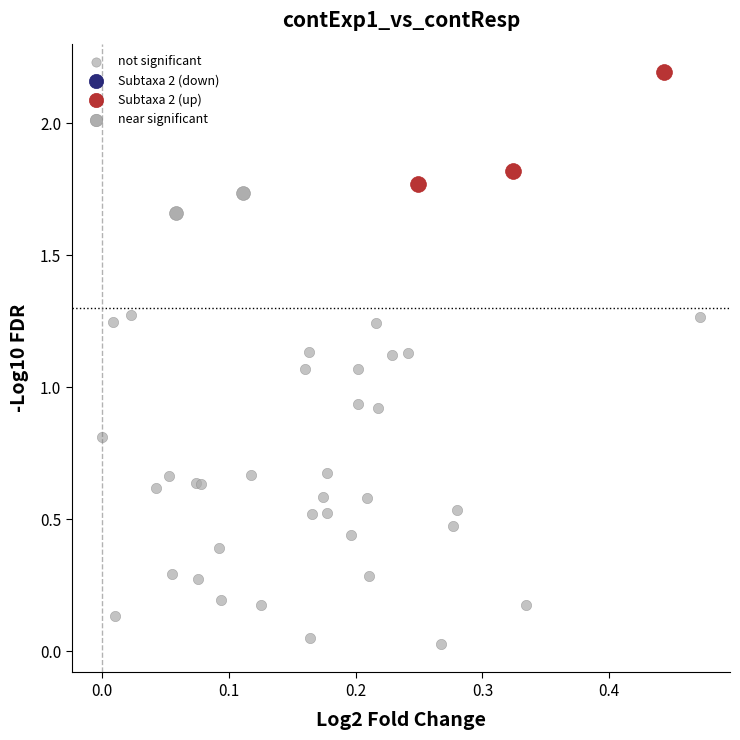

Which series reaches the minimum Y coordinate?

not significant